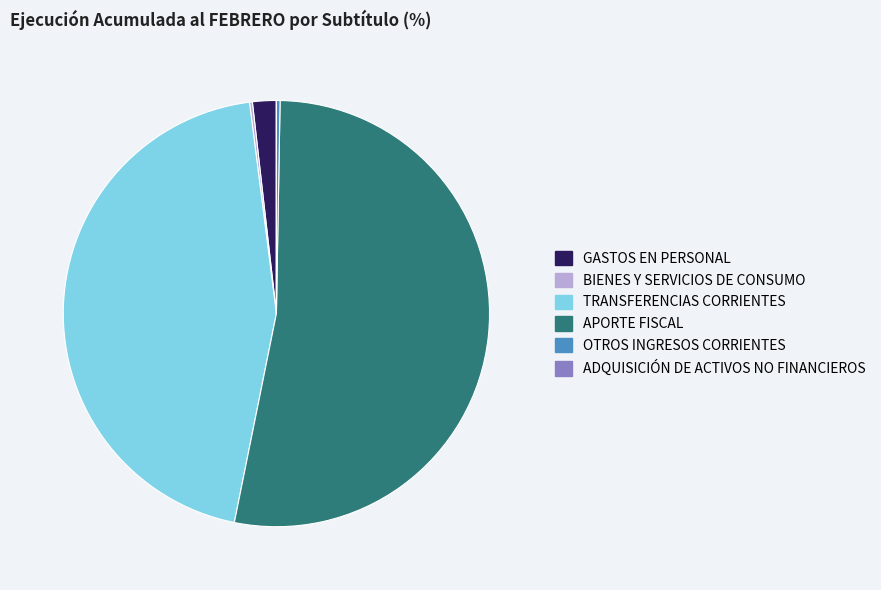

Is it true that APORTE FISCAL is 53% of the pie?

True